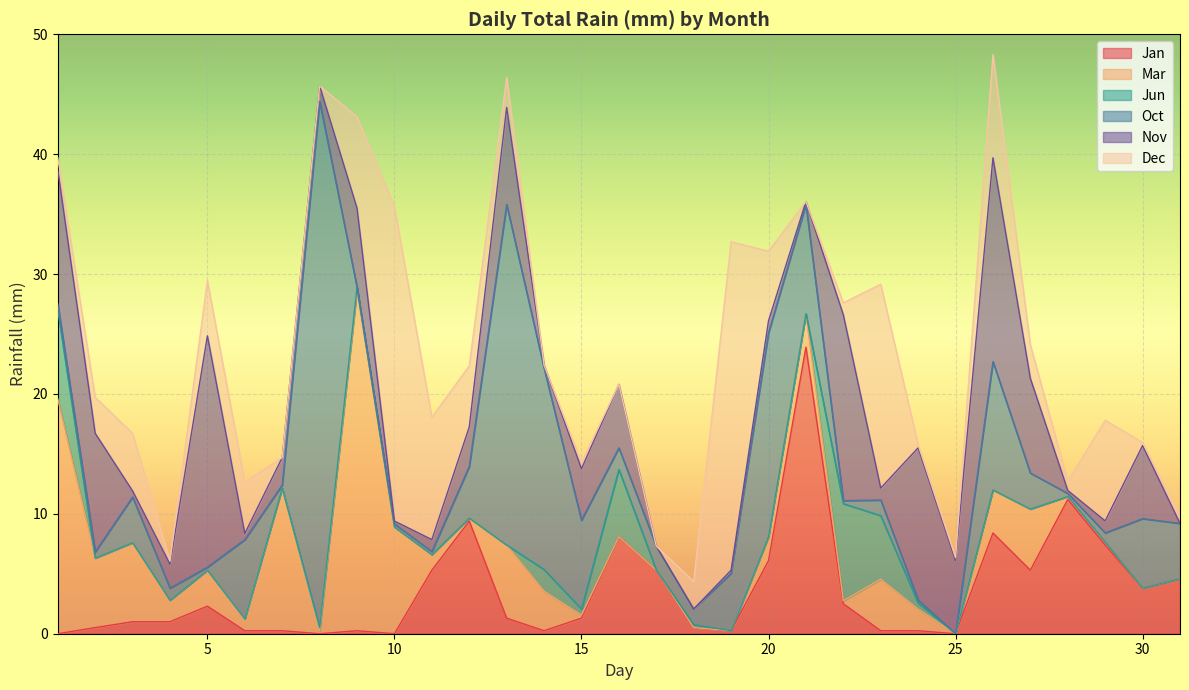

How many lines are shown in the chart?

6